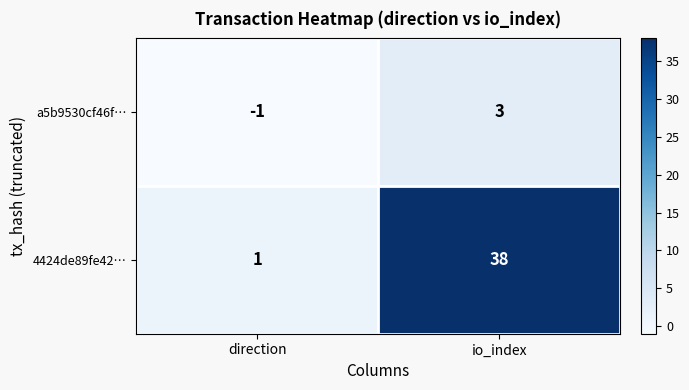

Rank the series by their average value, from lowest to highest.

a5b9530cf46f…, 4424de89fe42…